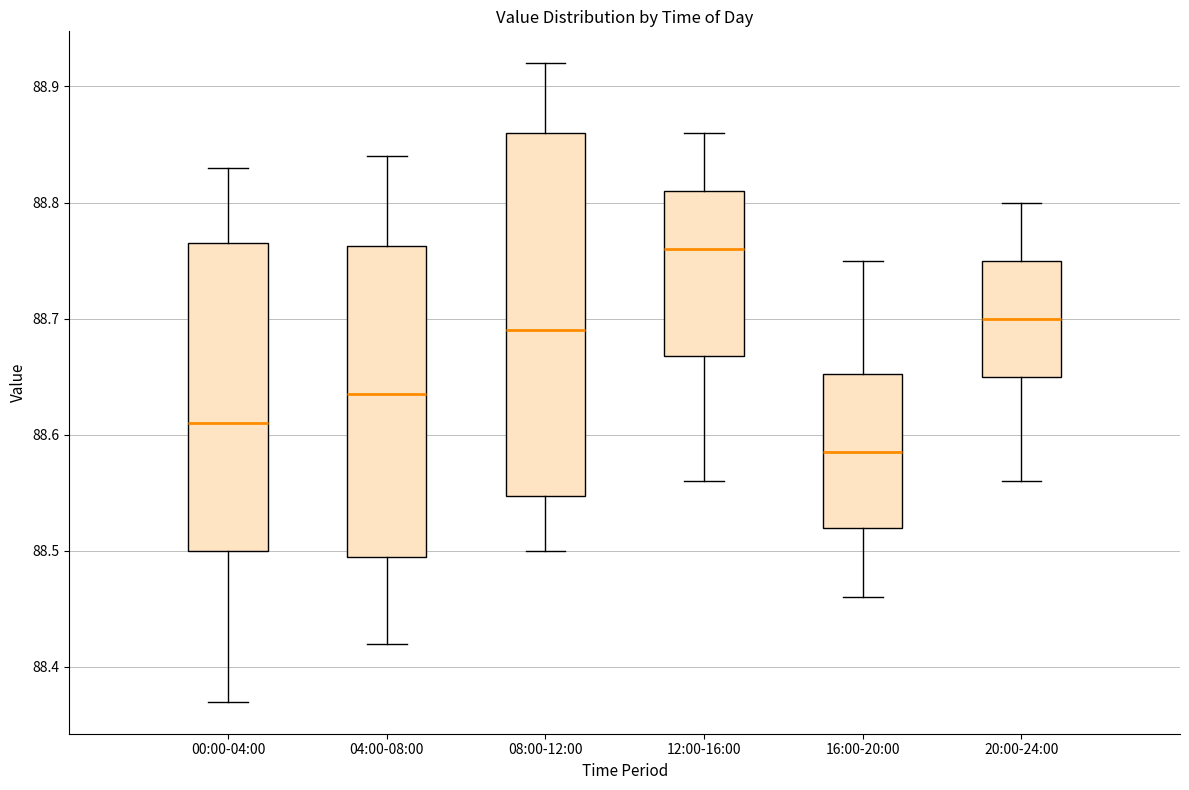

Where is the lower edge of the box for 16:00-20:00 on the y-axis? The values are not printed on the chart, so give them approximately, as read against the axis.

88.52